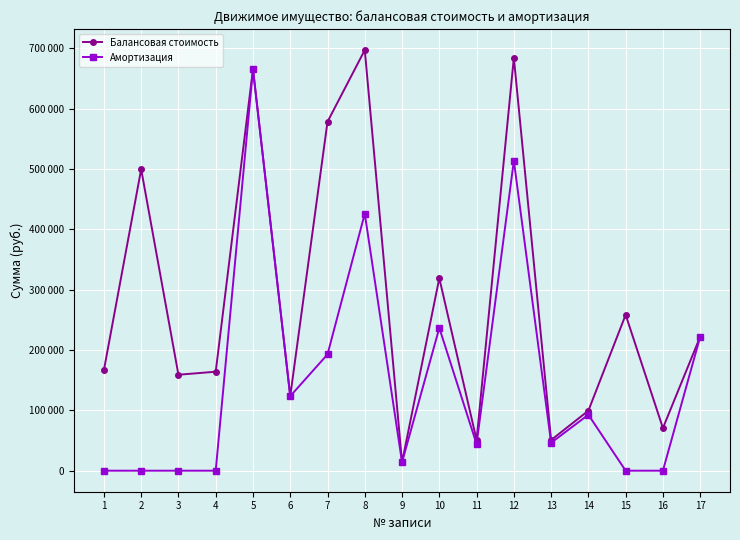

What is the total value across all series at 6?

247000.0